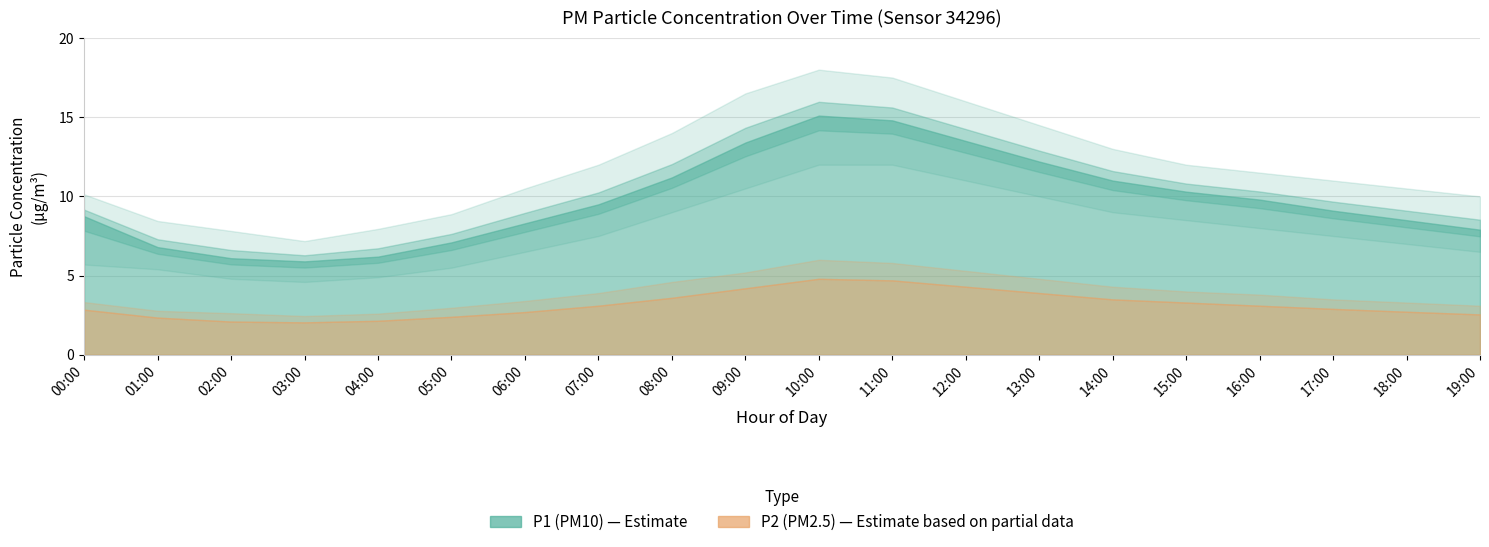

The P2_lower series shows 2.9 at 08:00. True or false?

True